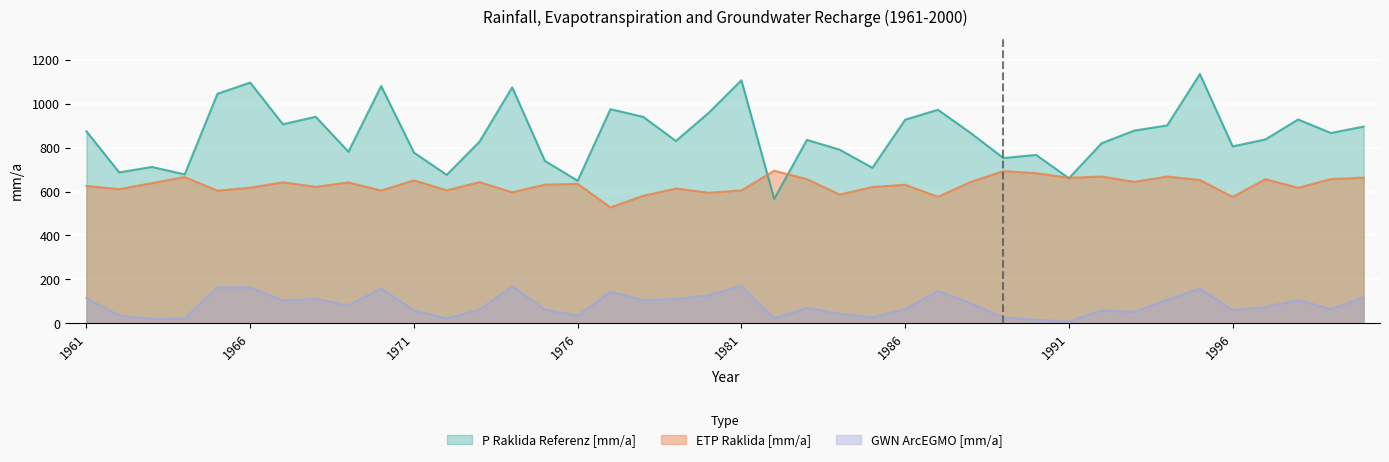

The value of GWN_ArcEGMO [mm/a] at 1964 is 21.5. True or false?

True